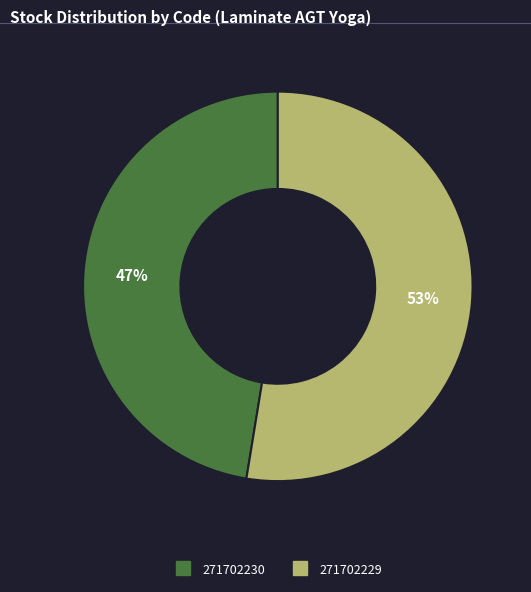

Approximately how many times larger is the value at 271702230 compared to 271702229?

0.9